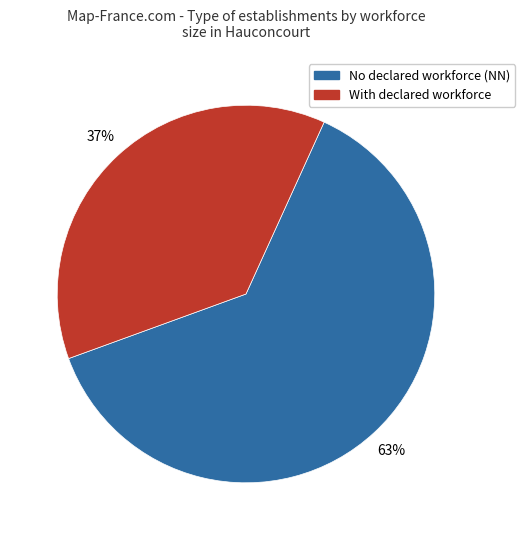

To the nearest percent, what is the average slice percentage?

50%